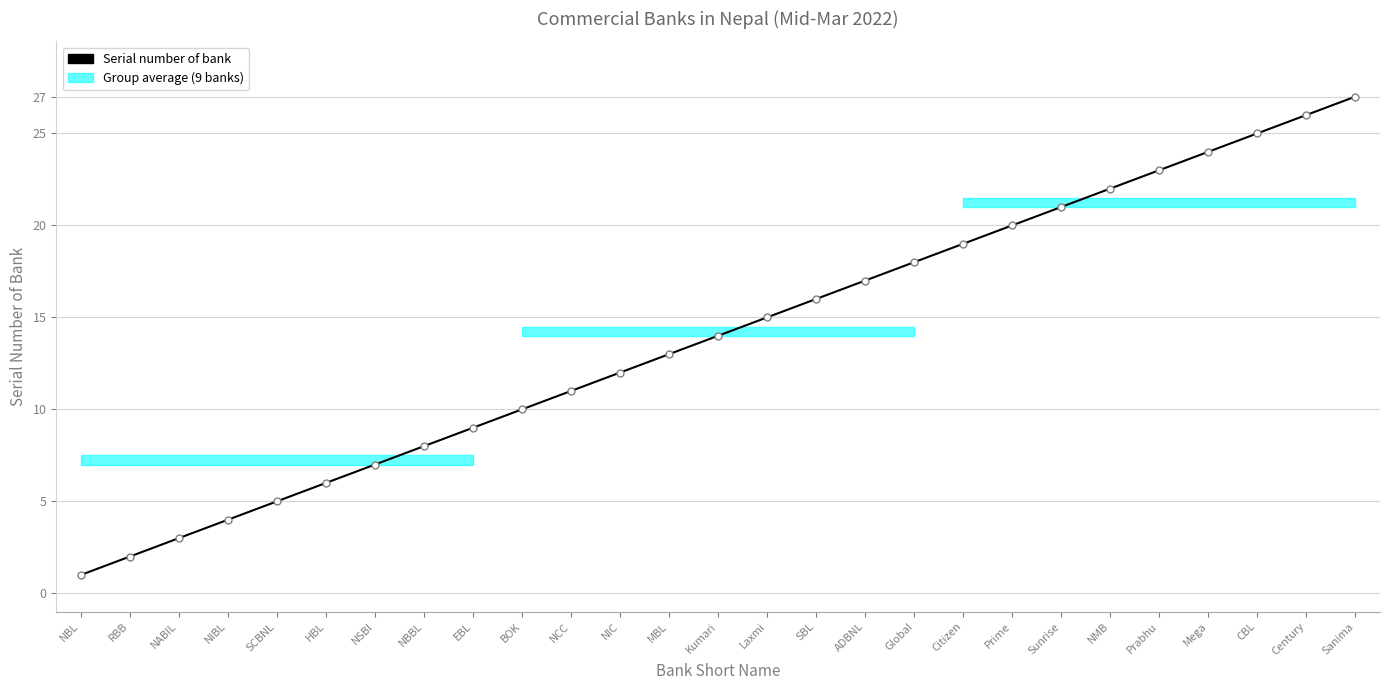

Is it true that the value at SBL is 21?

False